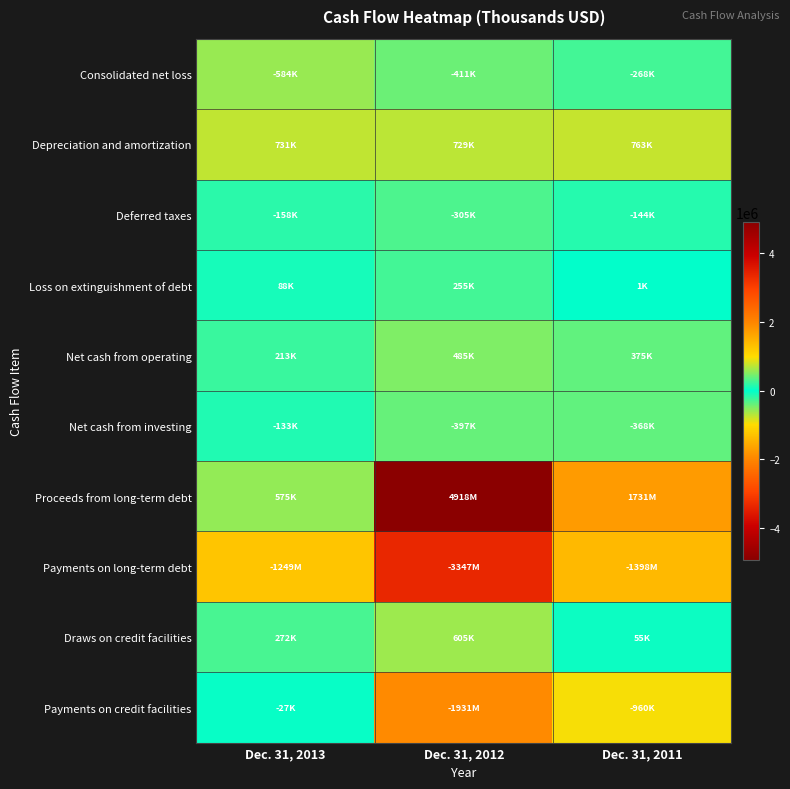

Reading left to right, transcribe all the data shown in this chart.

Consolidated net loss: Dec. 31, 2013=-583517	Dec. 31, 2012=-411190	Dec. 31, 2011=-268029
Depreciation and amortization: Dec. 31, 2013=730828	Dec. 31, 2012=729285	Dec. 31, 2011=763306
Deferred taxes: Dec. 31, 2013=-158170	Dec. 31, 2012=-304611	Dec. 31, 2011=-143944
Loss on extinguishment of debt: Dec. 31, 2013=87868	Dec. 31, 2012=254723	Dec. 31, 2011=1447
Net cash from operating: Dec. 31, 2013=212872	Dec. 31, 2012=485132	Dec. 31, 2011=374861
Net cash from investing: Dec. 31, 2013=-133365	Dec. 31, 2012=-397021	Dec. 31, 2011=-368086
Proceeds from long-term debt: Dec. 31, 2013=575000	Dec. 31, 2012=4917643	Dec. 31, 2011=1731266
Payments on long-term debt: Dec. 31, 2013=-1248860	Dec. 31, 2012=-3346906	Dec. 31, 2011=-1398299
Draws on credit facilities: Dec. 31, 2013=272252	Dec. 31, 2012=604563	Dec. 31, 2011=55000
Payments on credit facilities: Dec. 31, 2013=-27315	Dec. 31, 2012=-1931419	Dec. 31, 2011=-960332